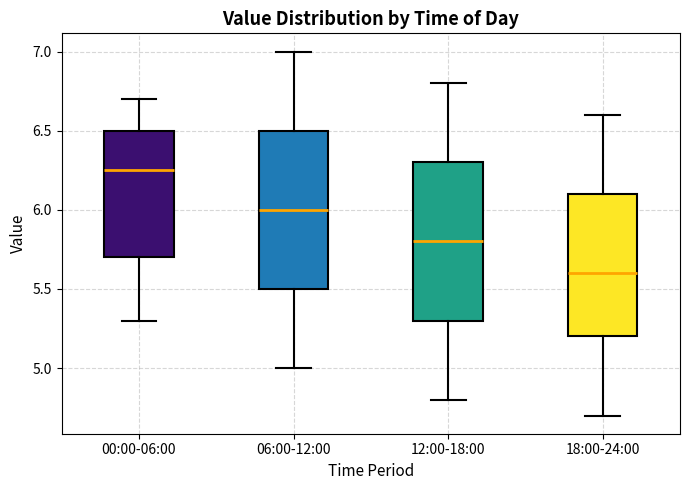

Where does the lower whisker of the box for 06:00-12:00 end on the y-axis? The values are not printed on the chart, so give them approximately, as read against the axis.

5.00